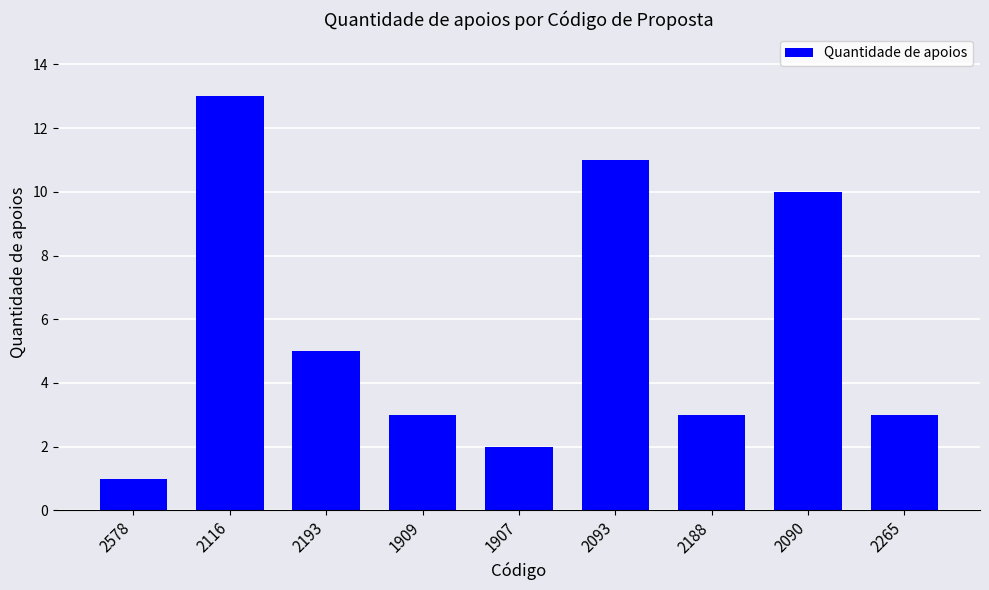

Reading left to right, transcribe all the data shown in this chart.

1	13	5	3	2	11	3	10	3